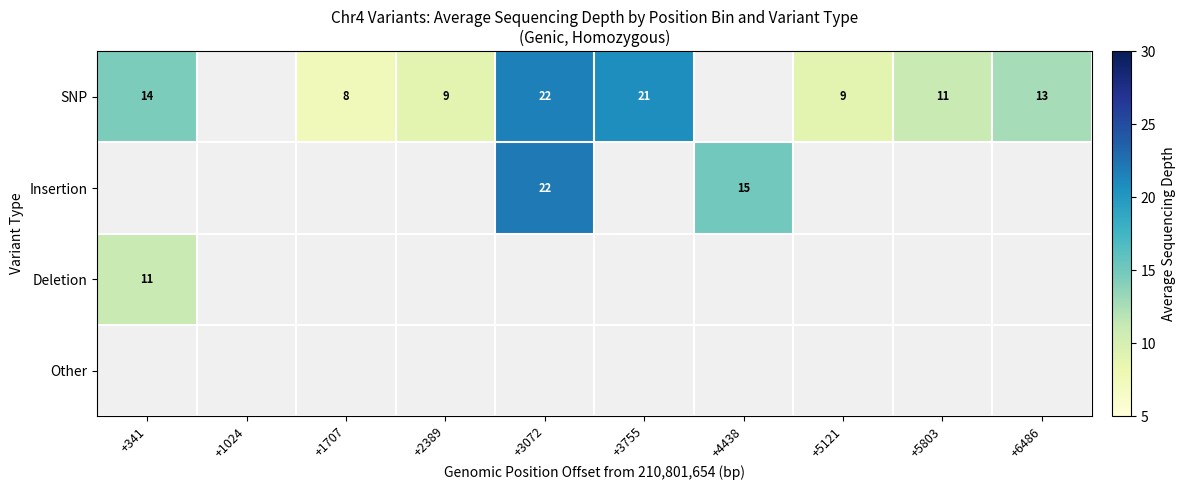

The value of SNP at +341 is 6.2. True or false?

False